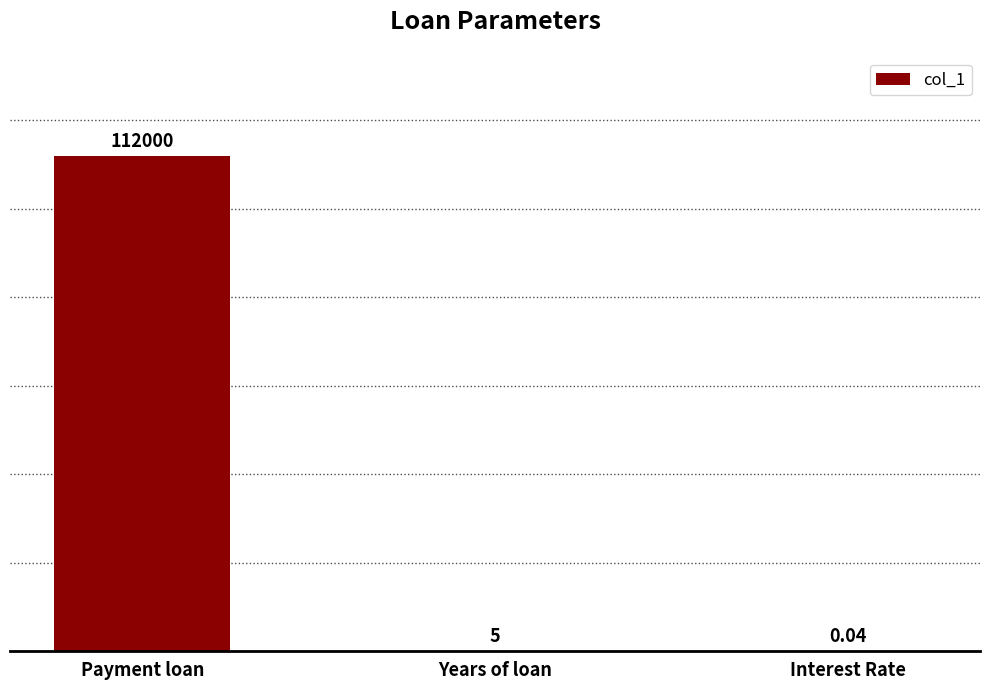

How many distinct data groups are displayed?

1